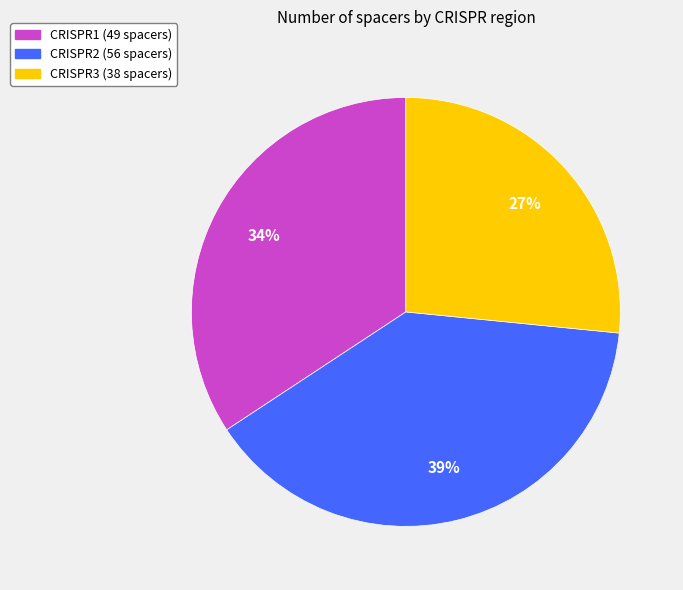

To the nearest percent, what is the average slice percentage?

33%